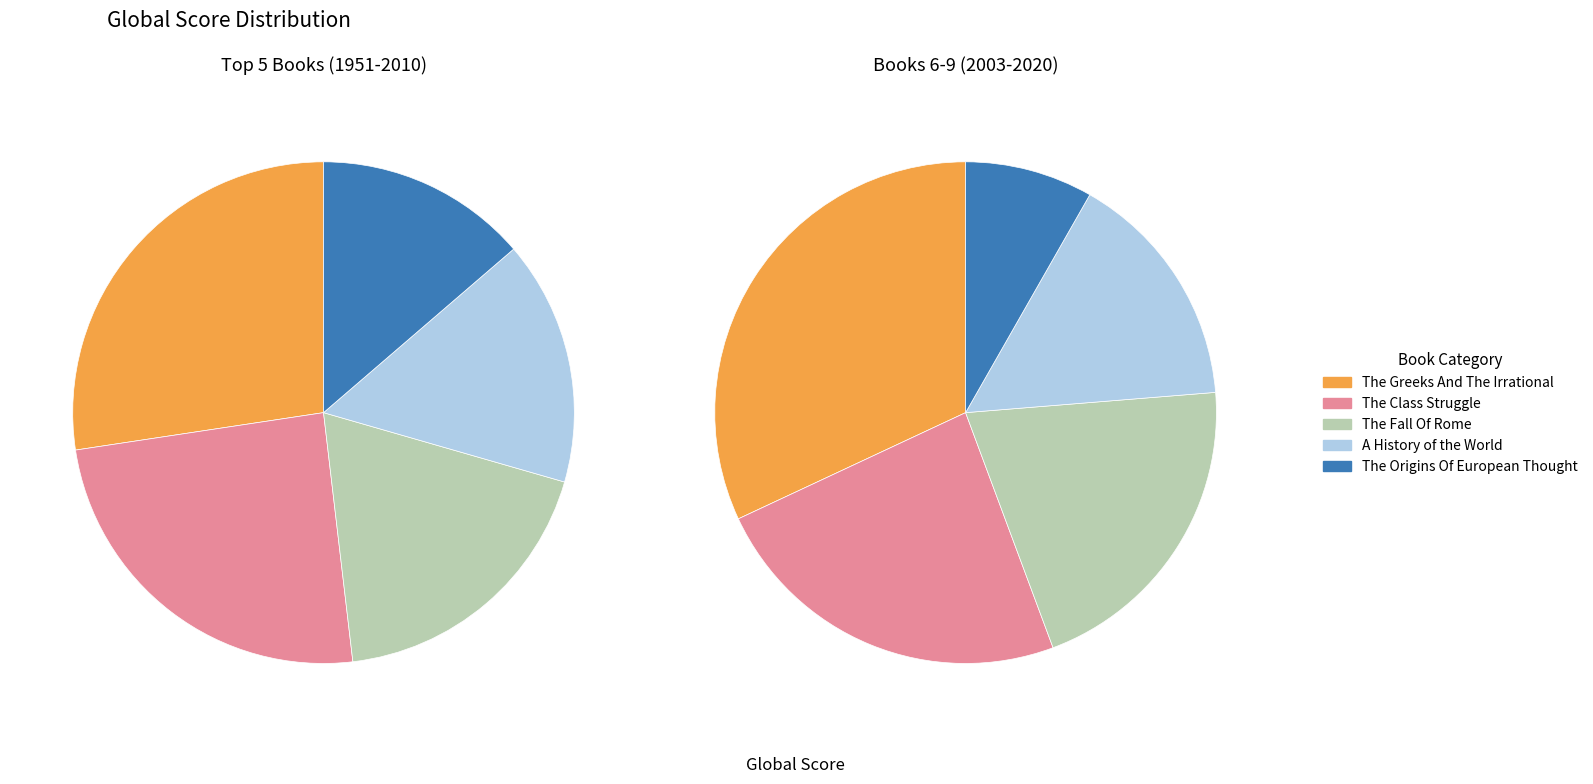

Is it true that The Fall Of Rome is 21% of the pie?

True